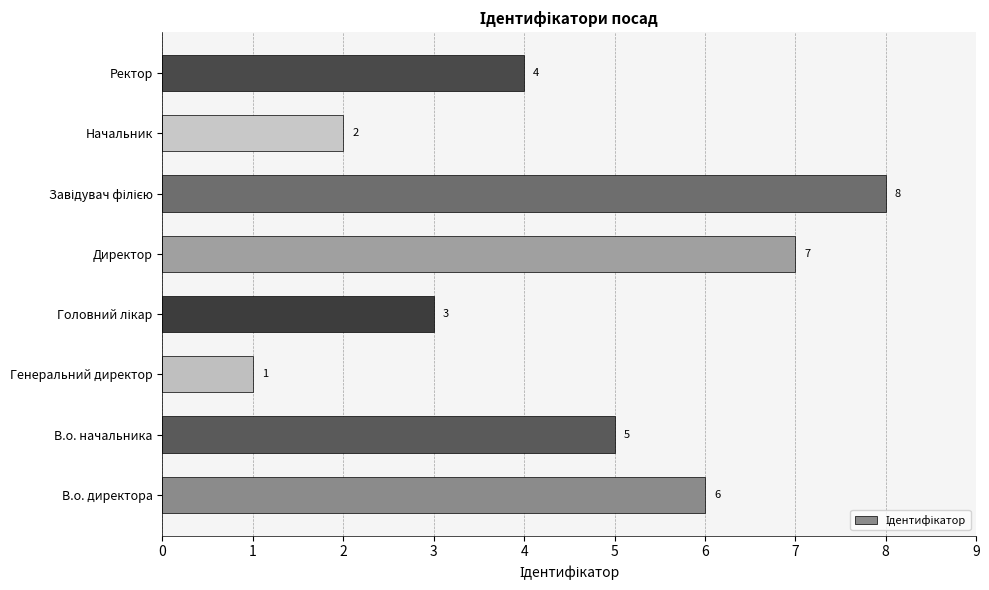

What is the maximum value shown in the chart?

8